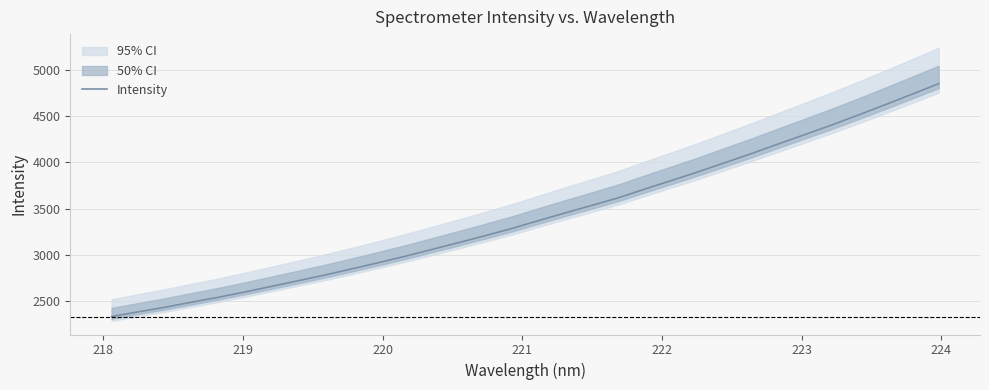

True or false: the data shows 5400.9 at 24.

False